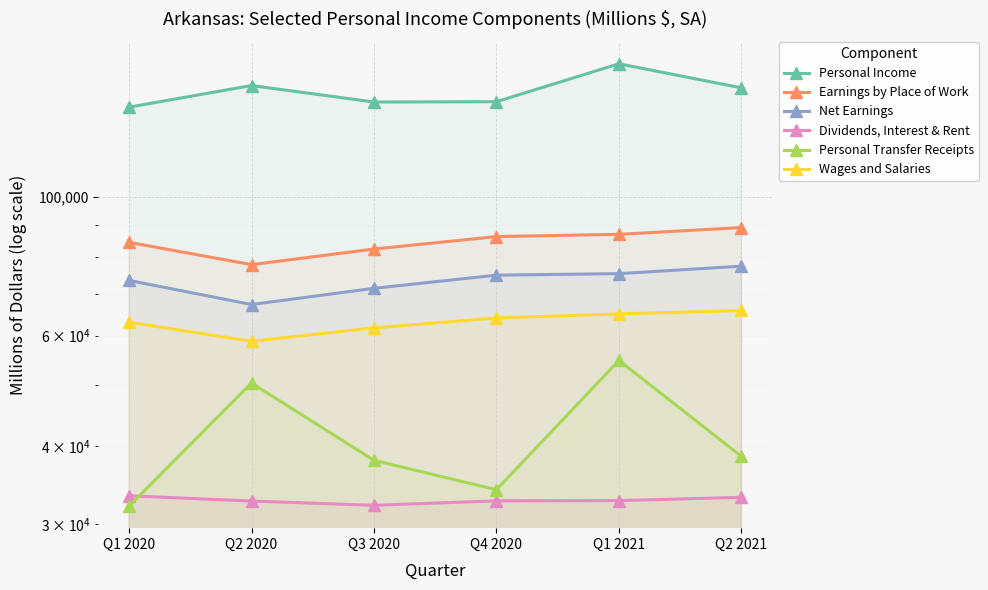

Is it true that Personal Transfer Receipts equals 15734.4 at Q4 2020?

False